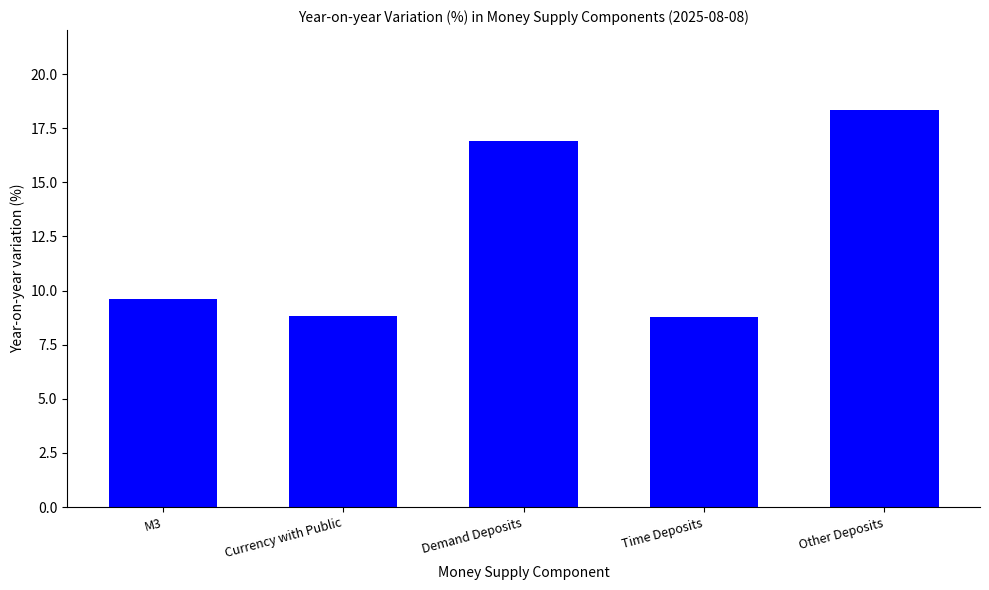

What is the change in value from M3 to Other Deposits?

+8.7